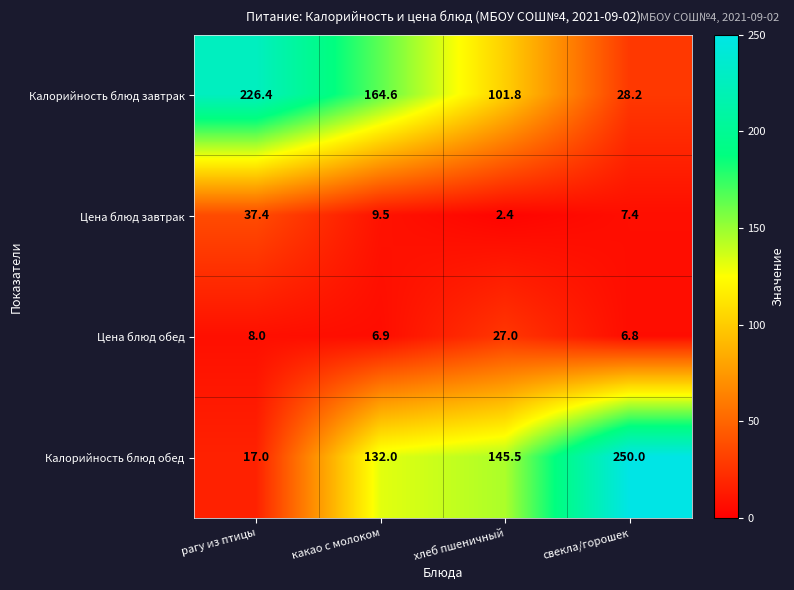

Reading right to left, transcribe all the data shown in this chart.

Калорийность блюд завтрак: свекла/горошек=28.2	хлеб пшеничный=101.8	какао с молоком=164.6	рагу из птицы=226.4
Цена блюд завтрак: свекла/горошек=7.4	хлеб пшеничный=2.4	какао с молоком=9.5	рагу из птицы=37.4
Цена блюд обед: свекла/горошек=6.8	хлеб пшеничный=27.0	какао с молоком=6.9	рагу из птицы=8.0
Калорийность блюд обед: свекла/горошек=250.0	хлеб пшеничный=145.5	какао с молоком=132.0	рагу из птицы=17.0